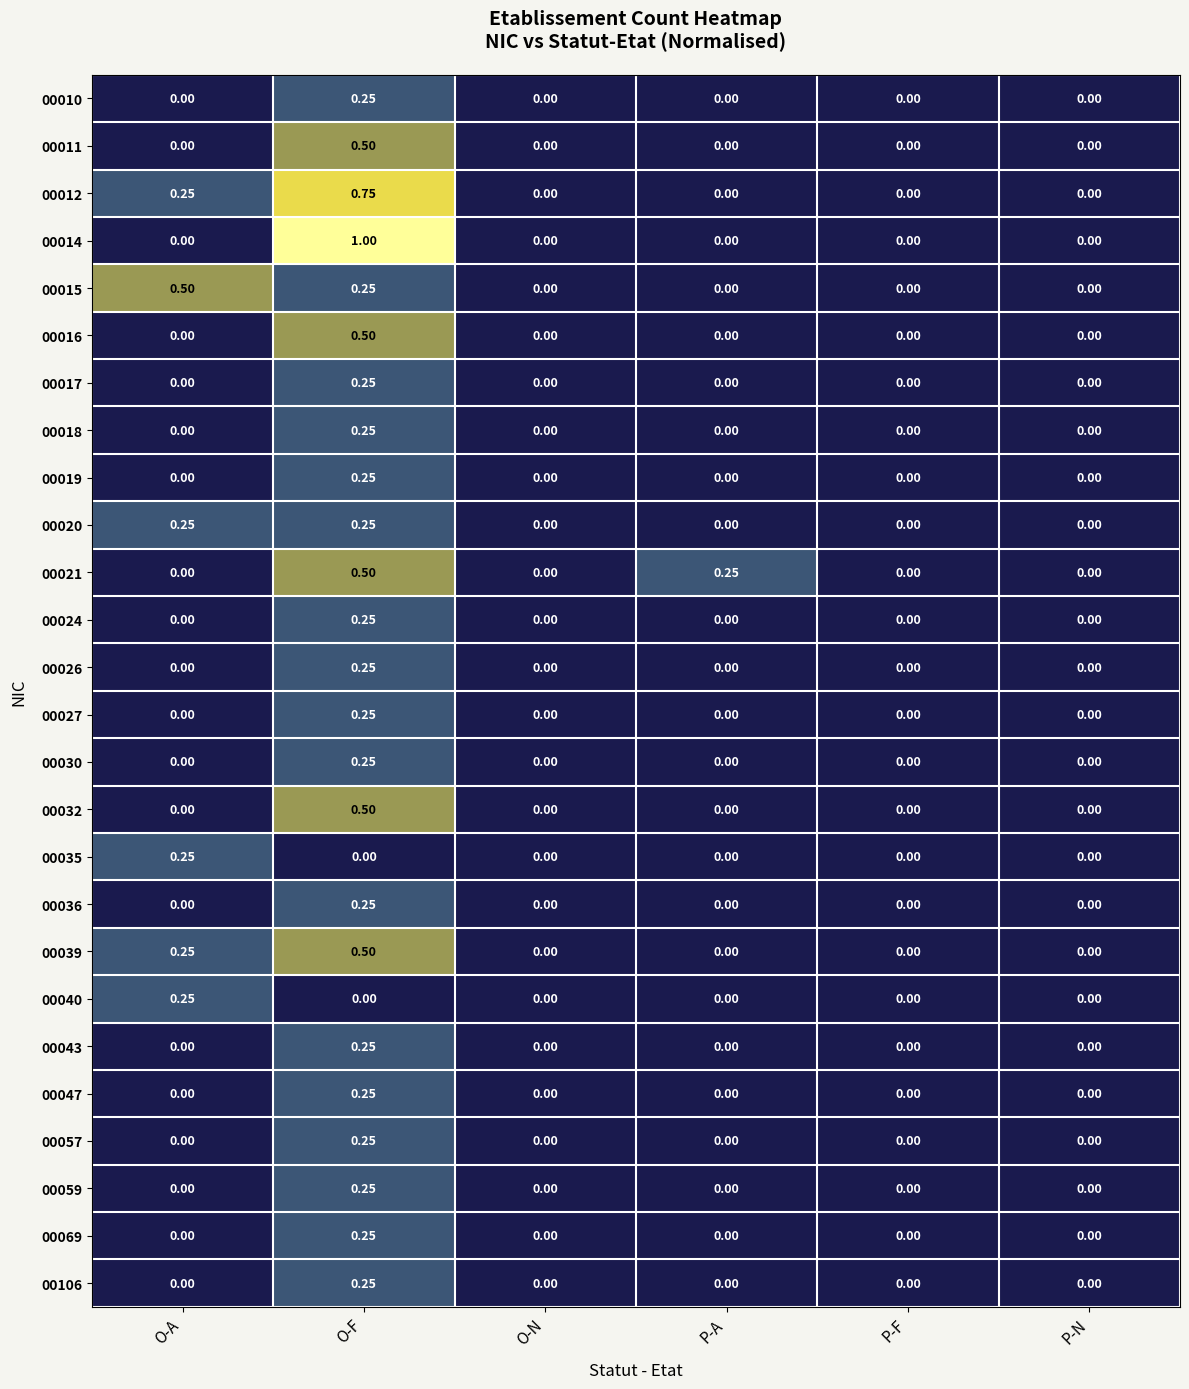

Which label corresponds to the largest value in the chart?

O-F